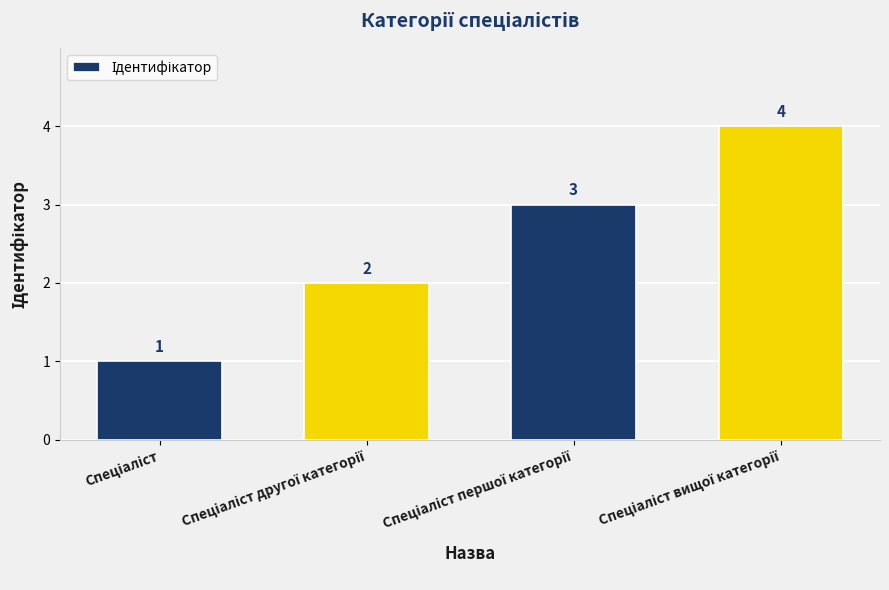

Count the values in the range 2 to 4.

3